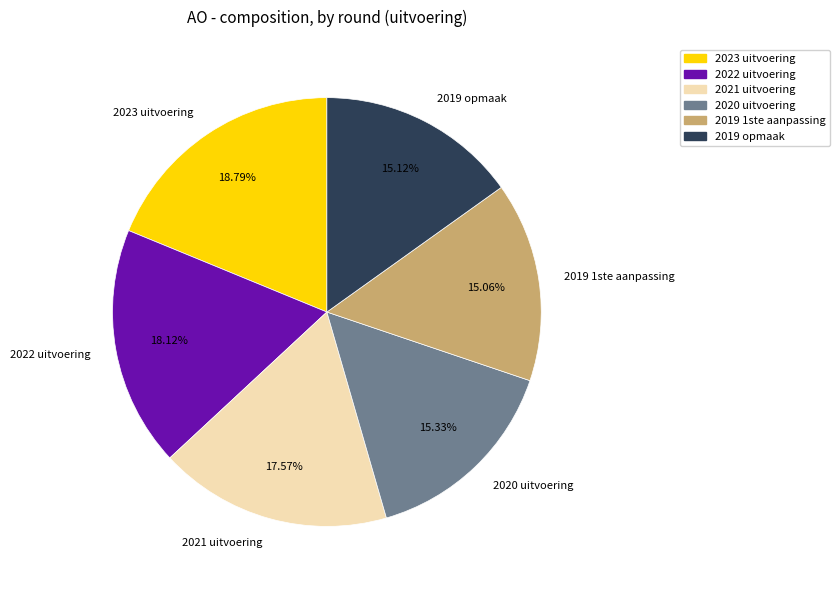

Is there a majority slice in this chart?

No